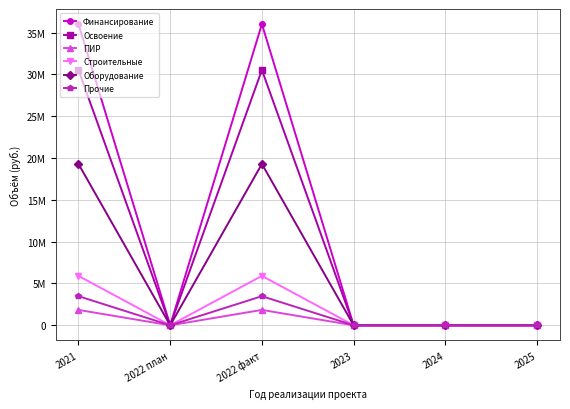

Rank the series by their maximum value, from lowest to highest.

ПИР, Прочие, Строительные, Оборудование, Освоение, Финансирование